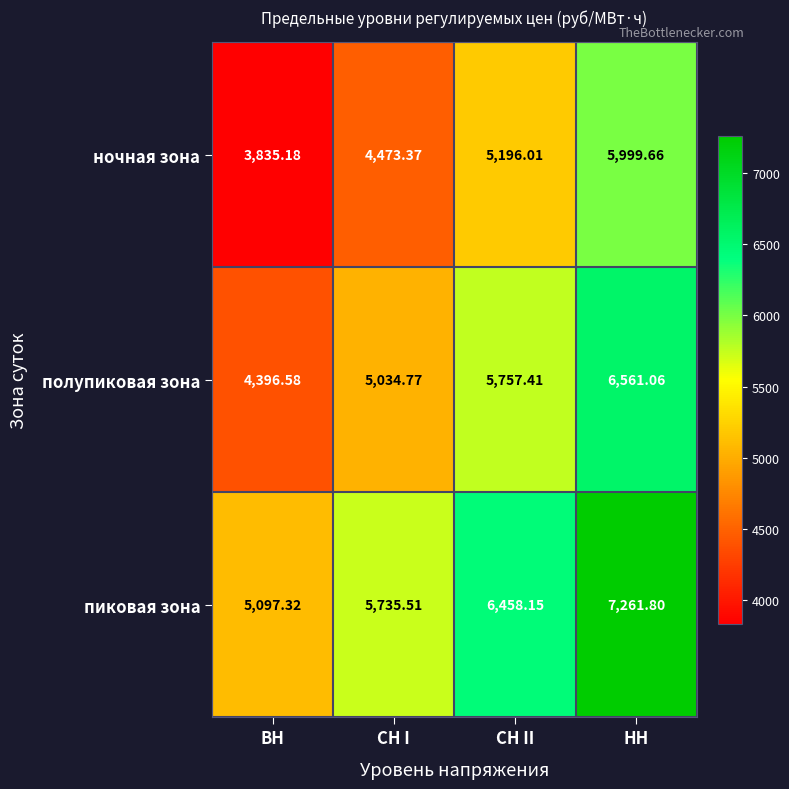

Which category has the lowest value across all series?

ВН